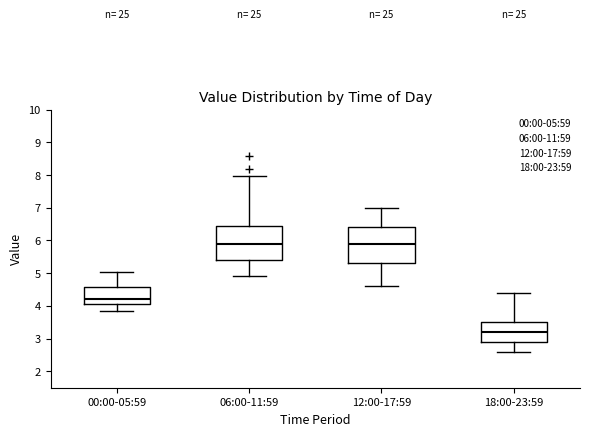

Reading left to right, transcribe this box plot: for each box, give where its median line is, the range the box spans, and where its two whiskers end, as read against the y-axis. The values are not printed on the chart, so give them approximately, as read against the axis.

00:00-05:59: median 4.2, box 4.1 to 4.6, whiskers 3.8 to 5.0
06:00-11:59: median 5.9, box 5.4 to 6.4, whiskers 4.9 to 8.0
12:00-17:59: median 5.9, box 5.3 to 6.4, whiskers 4.6 to 7.0
18:00-23:59: median 3.2, box 2.9 to 3.5, whiskers 2.6 to 4.4